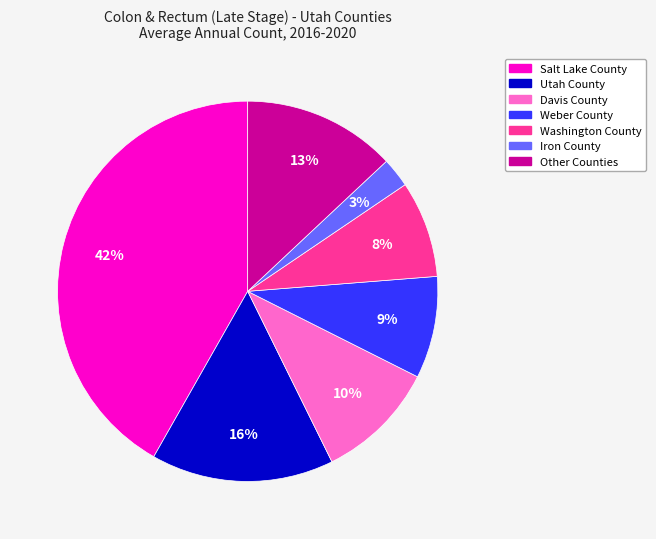

How many segments does this pie chart have?

7